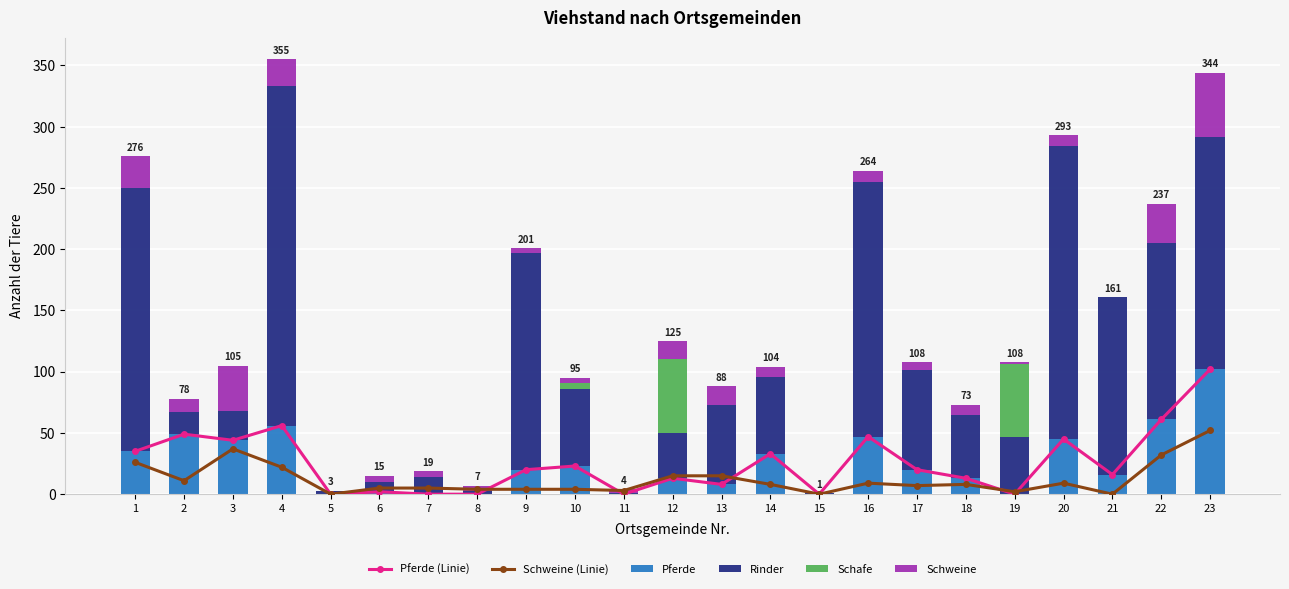

Reading left to right, extract all data points from this chart.

Pferde (Linie): 35	49	44	56	0	2	0	0	20	23	0	13	8	33	0	47	20	13	0	45	16	61	102
Schweine (Linie): 26	11	37	22	0	5	5	4	4	4	3	15	15	8	0	9	7	8	2	9	0	32	52
Pferde: 35	49	44	56	0	2	0	0	20	23	0	13	8	33	0	47	20	13	0	45	16	61	102
Rinder: 215	18	24	277	3	8	14	3	177	63	1	37	65	63	1	208	81	52	47	239	145	144	190
Schafe: 0	0	0	0	0	0	0	0	0	5	0	60	0	0	0	0	0	0	59	0	0	0	0
Schweine: 26	11	37	22	0	5	5	4	4	4	3	15	15	8	0	9	7	8	2	9	0	32	52